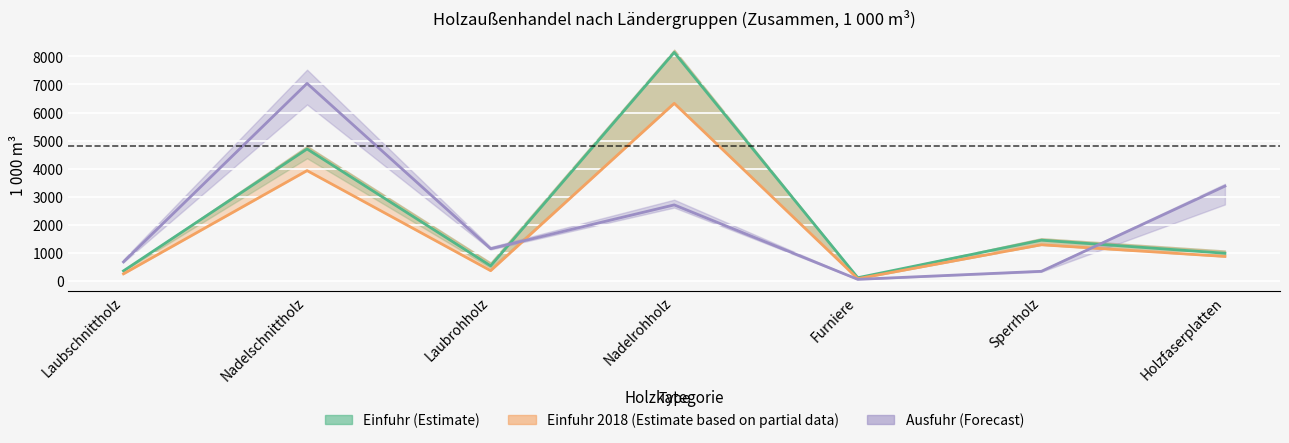

Does the chart display data point markers on the line(s)?

No